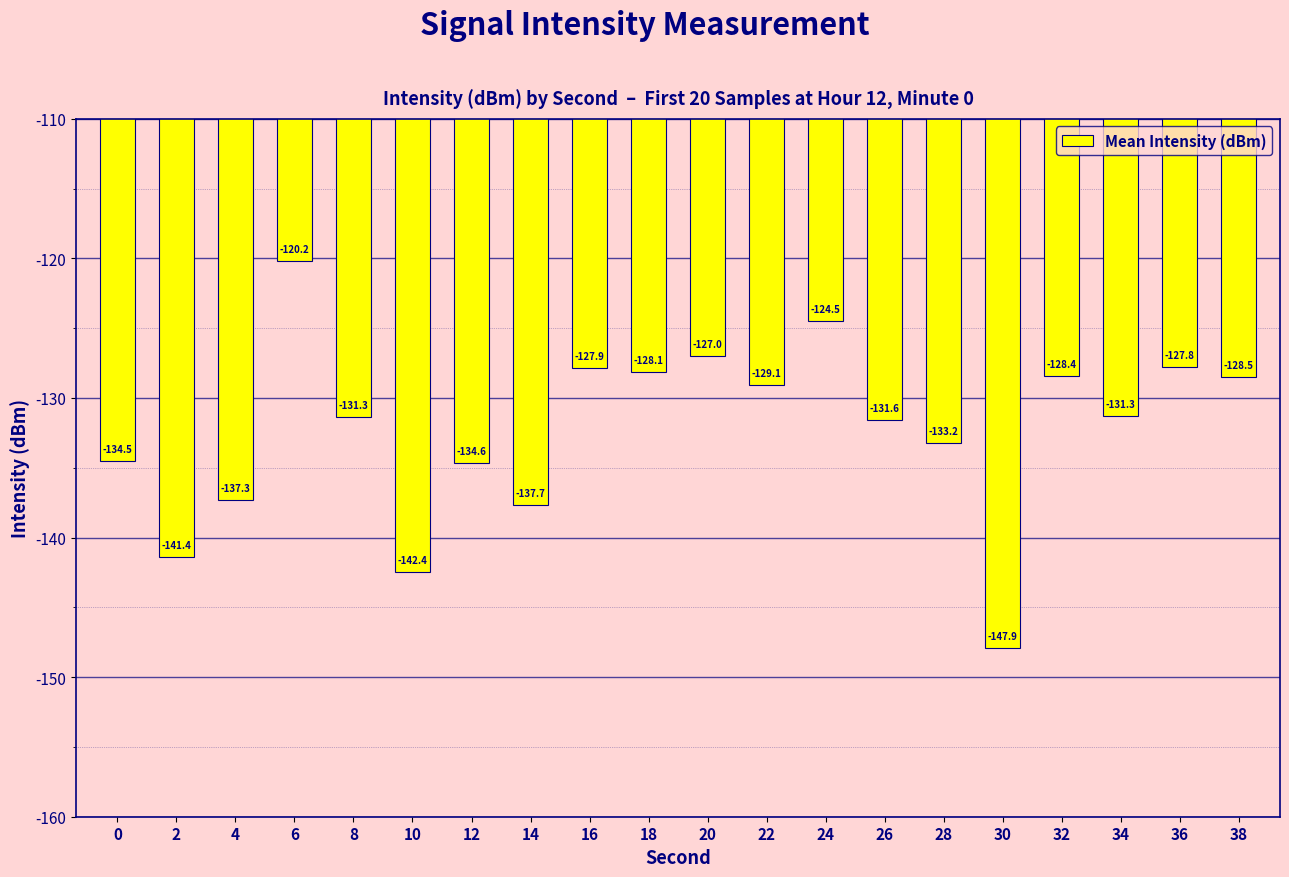

Which category has the highest value across all series?

6